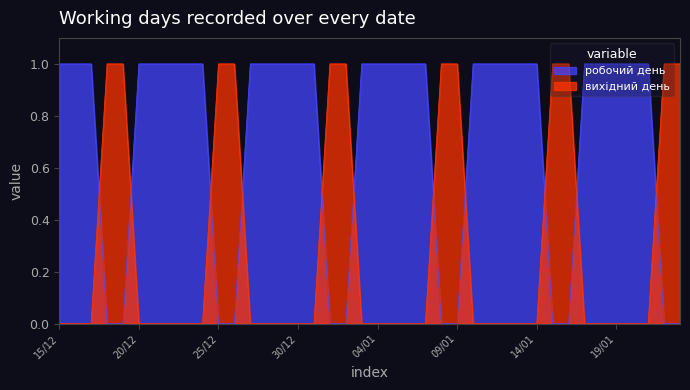

Does the chart have visible grid lines?

No